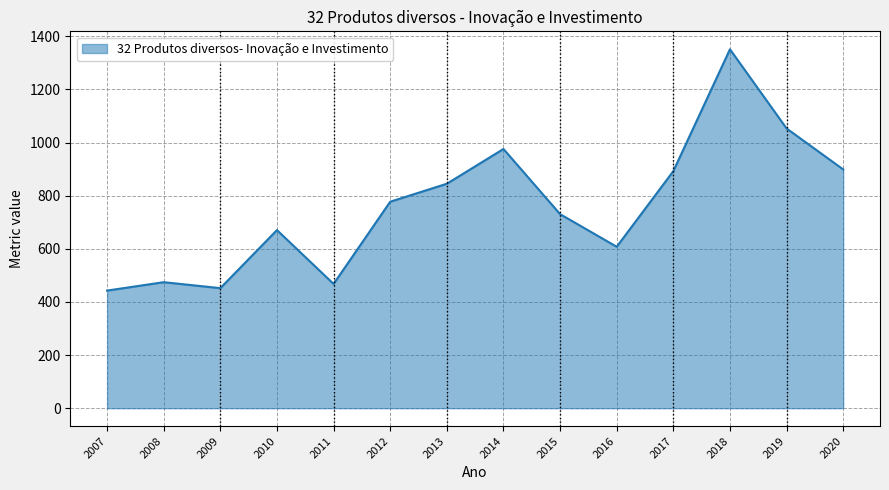

Which category has the highest value across all series?

2018